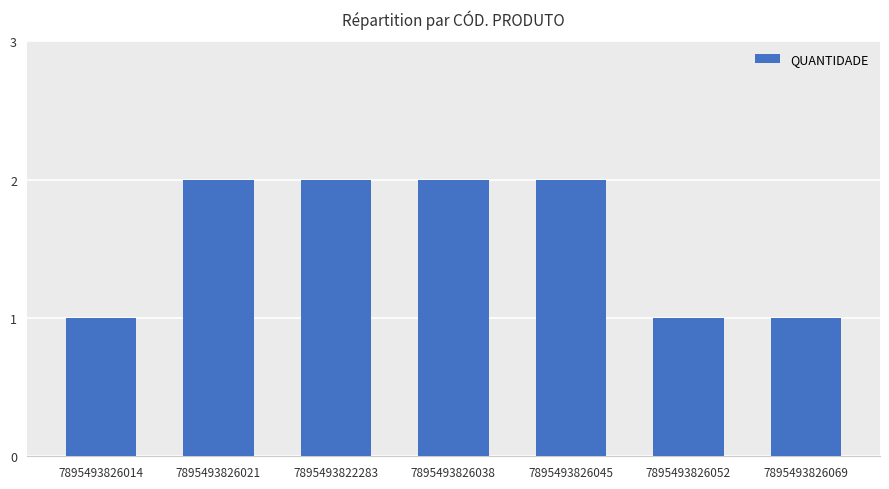

Are the bars grouped side by side (vs. stacked)?

No